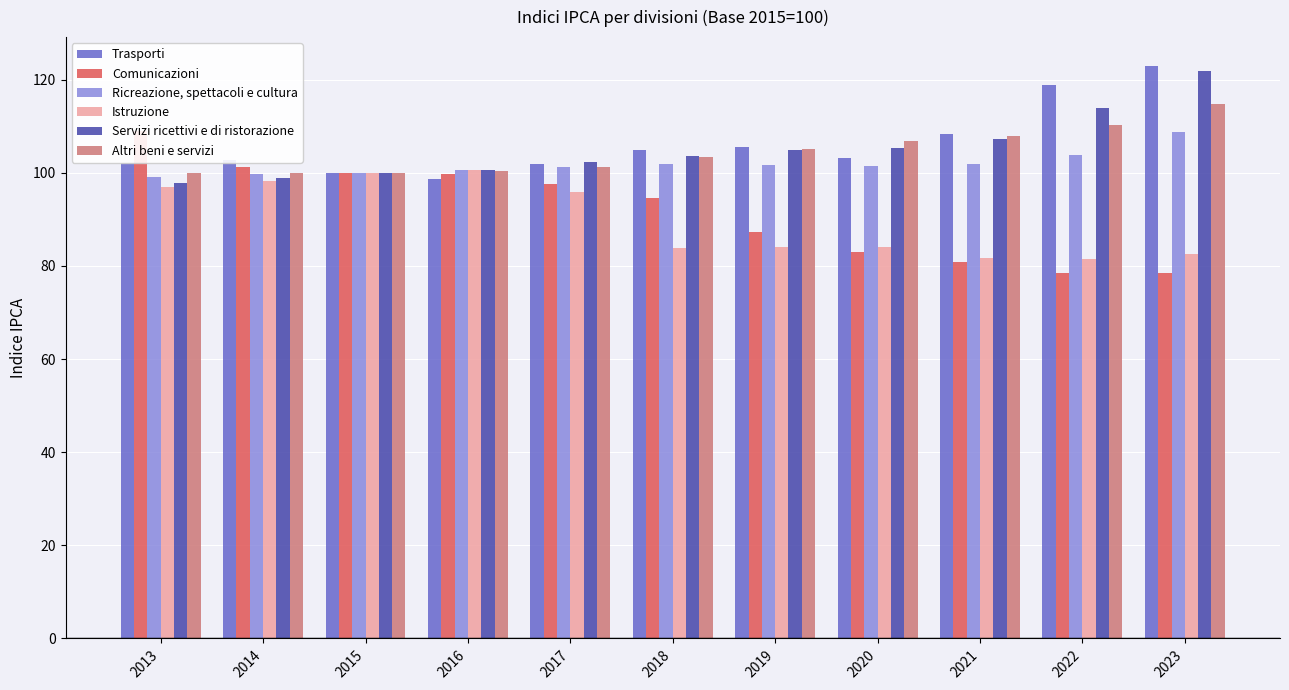

The value of Ricreazione, spettacoli e cultura at 2013 is 135.1. True or false?

False